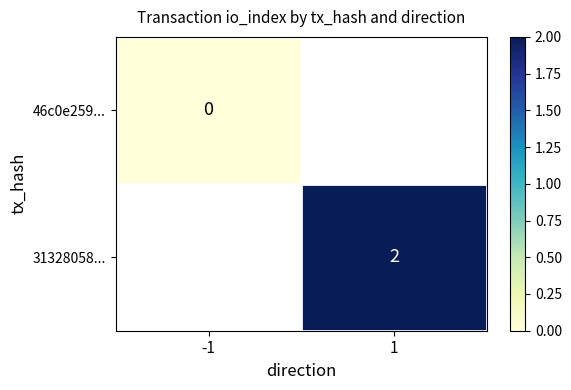

The 31328058... series shows 0 at 1. True or false?

False